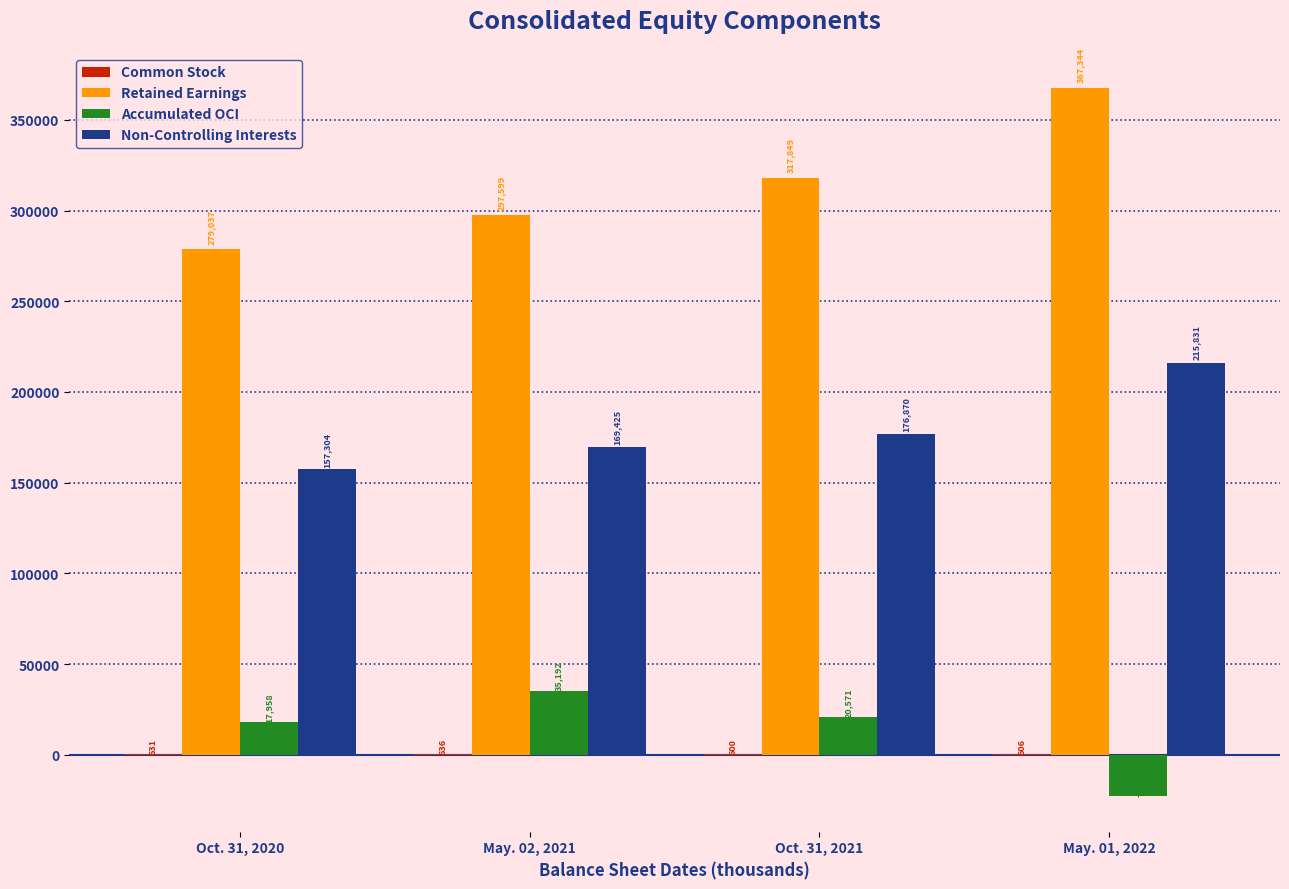

Is the value of Accumulated OCI at May. 01, 2022 greater than the value of Retained Earnings at Oct. 31, 2021?

No